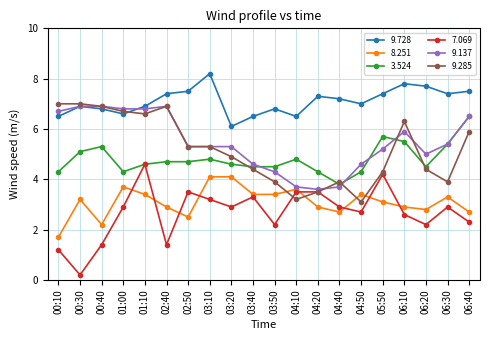

True or false: 9.728 and 3.524 cross at least once.

False